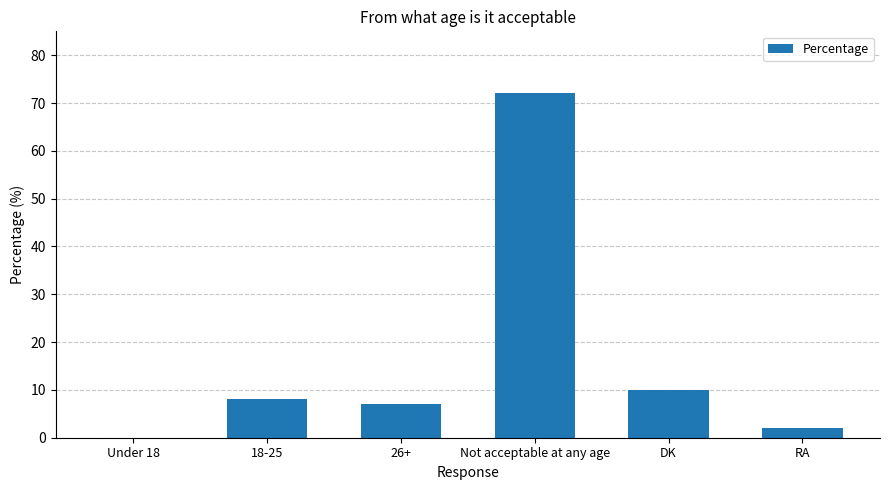

What is the maximum value shown in the chart?

72